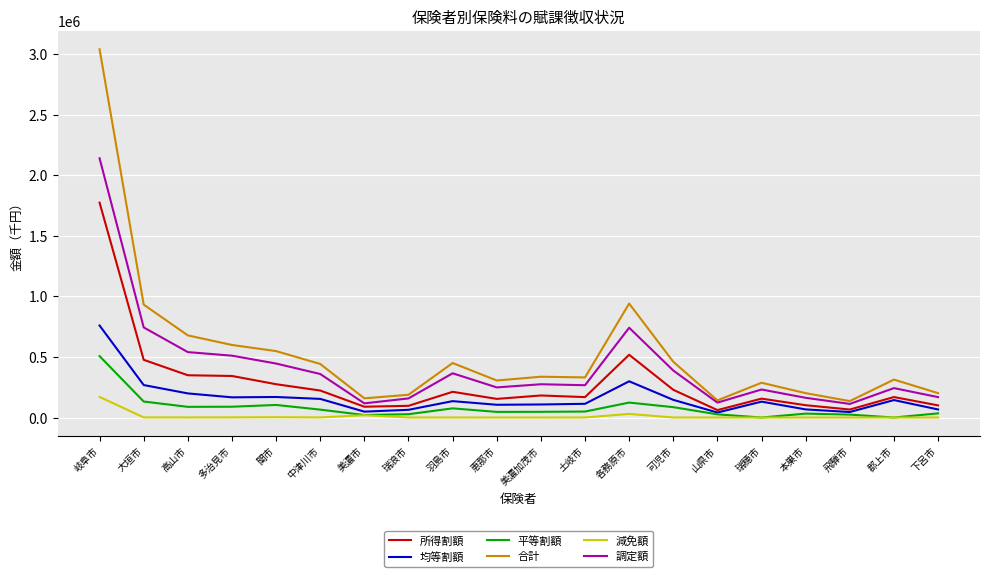

What value does the 合計 series have at 羽島市, to the nearest 10?

450240